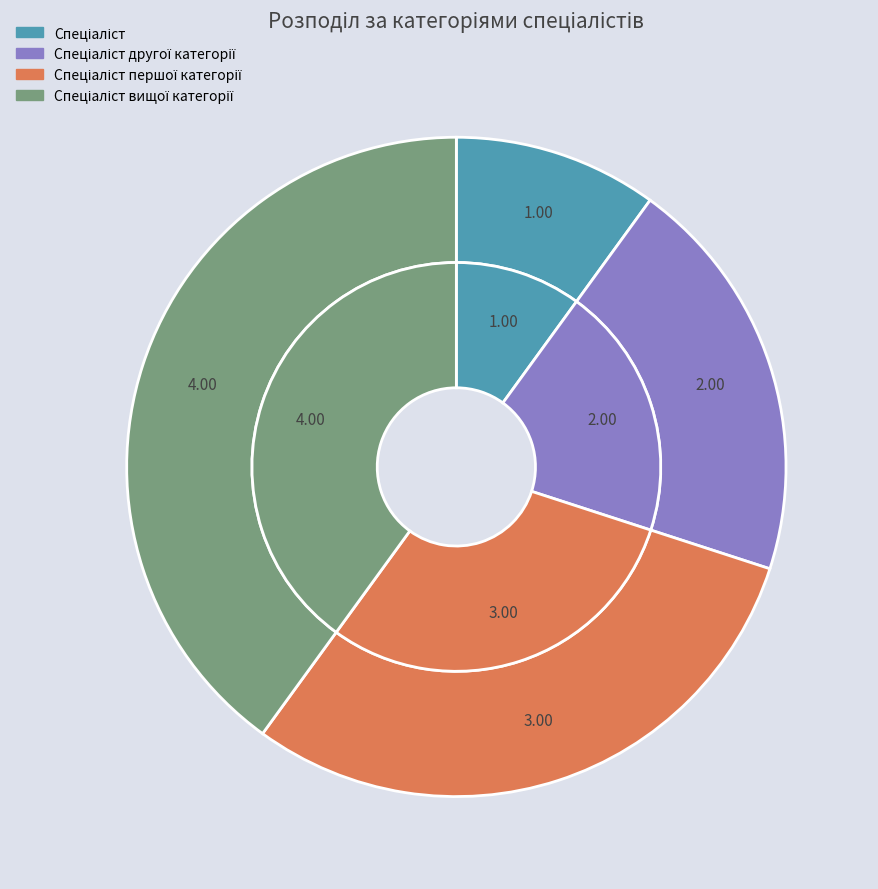

What is the total percentage of Спеціаліст другої категорії and Спеціаліст першої категорії?

50.0%